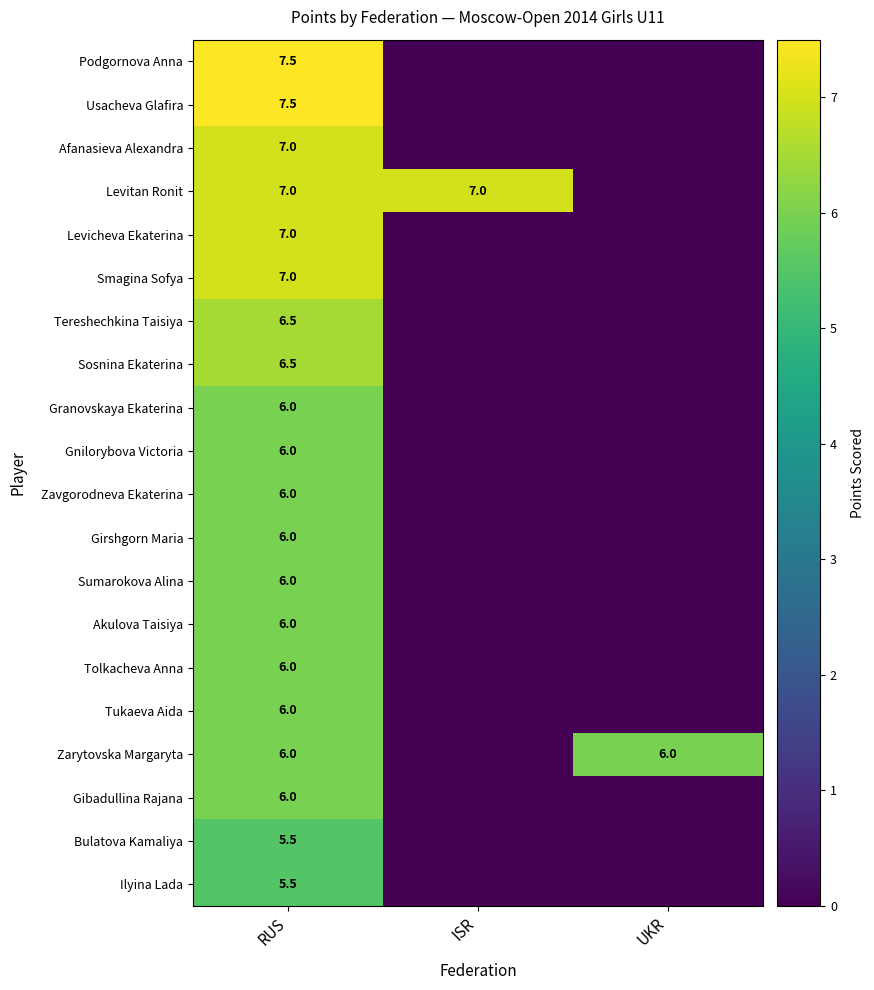

How many data points does each series have?

3